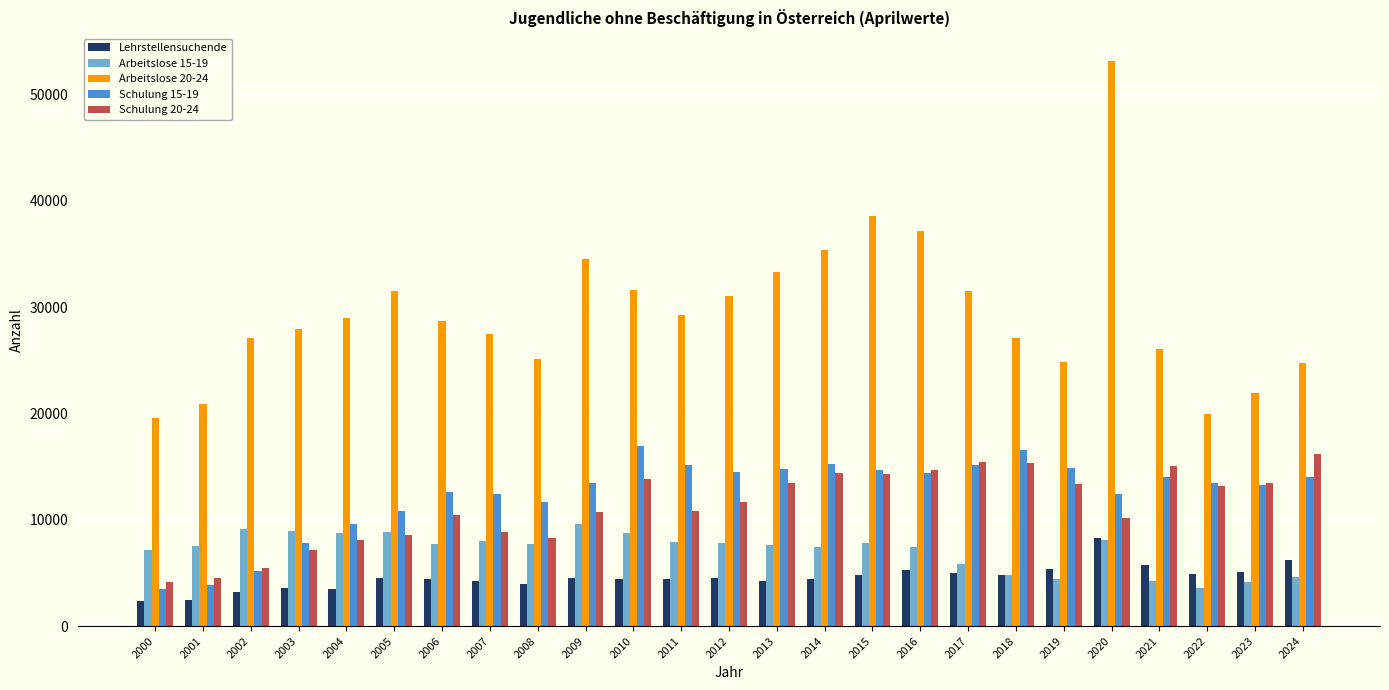

What is the difference between the maximum and minimum values in the Lehrstellensuchende series?

5989